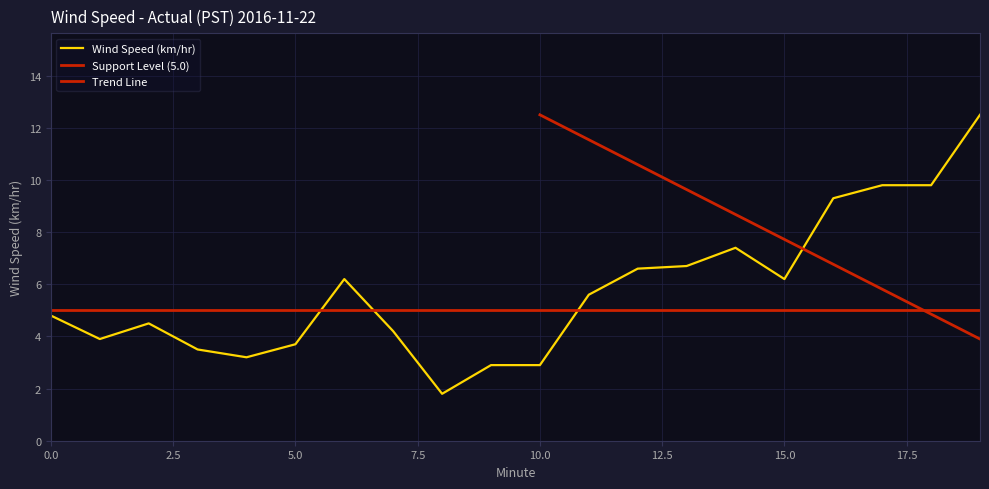

Reading left to right, extract all data points from this chart.

0=4.8	1=3.9	2=4.5	3=3.5	4=3.2	5=3.7	6=6.2	7=4.2	8=1.8	9=2.9	10=2.9	11=5.6	12=6.6	13=6.7	14=7.4	15=6.2	16=9.3	17=9.8	18=9.8	19=12.5